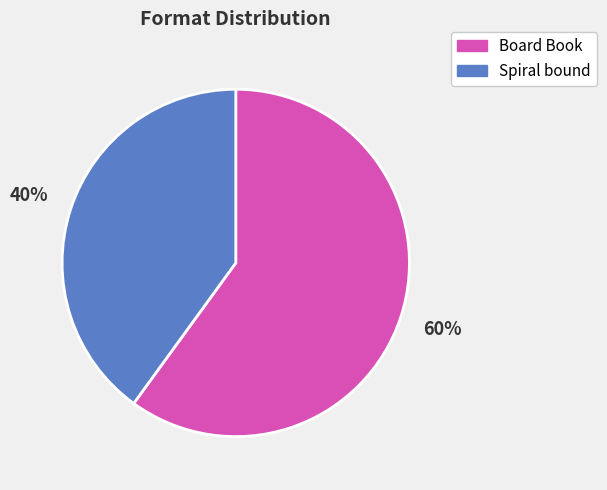

The Spiral bound slice represents 40% of the pie. True or false?

True